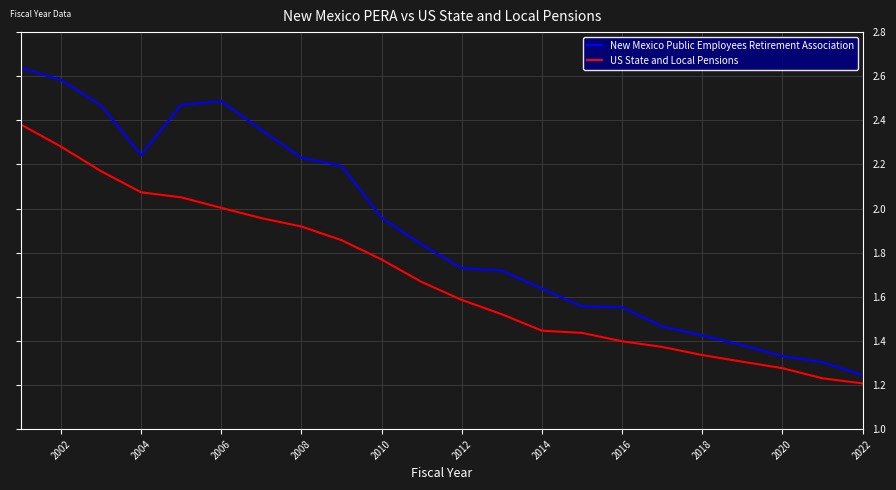

True or false: New Mexico Public Employees Retirement Association and US State and Local Pensions intersect in this chart.

False